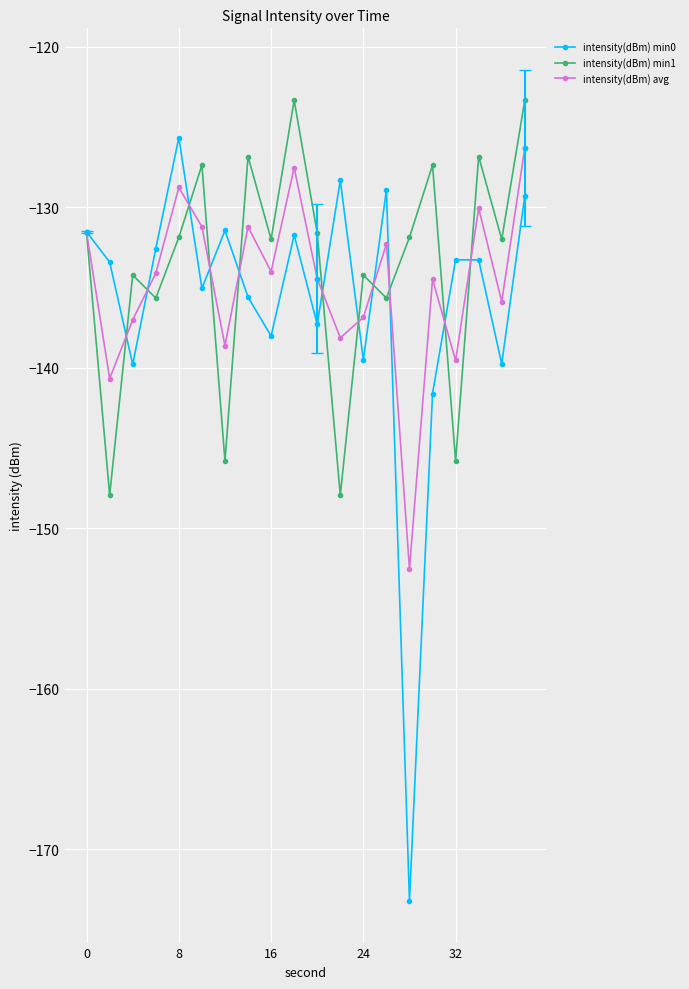

How many distinct data groups are displayed?

3